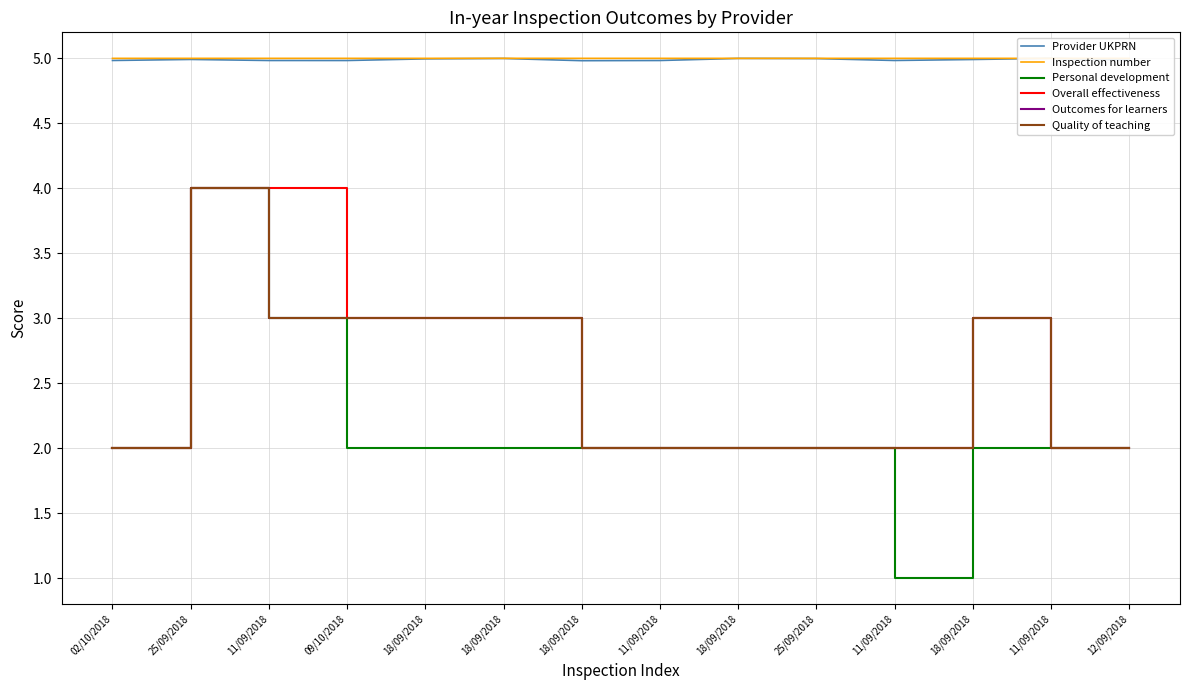

Which has a higher value, 12/09/2018 or 18/09/2018?

18/09/2018